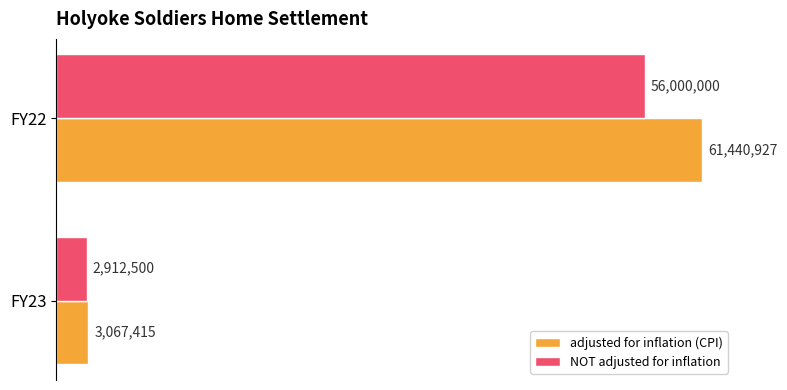

How many adjusted for inflation (CPI) values are between 3067415 and 61440927?

2